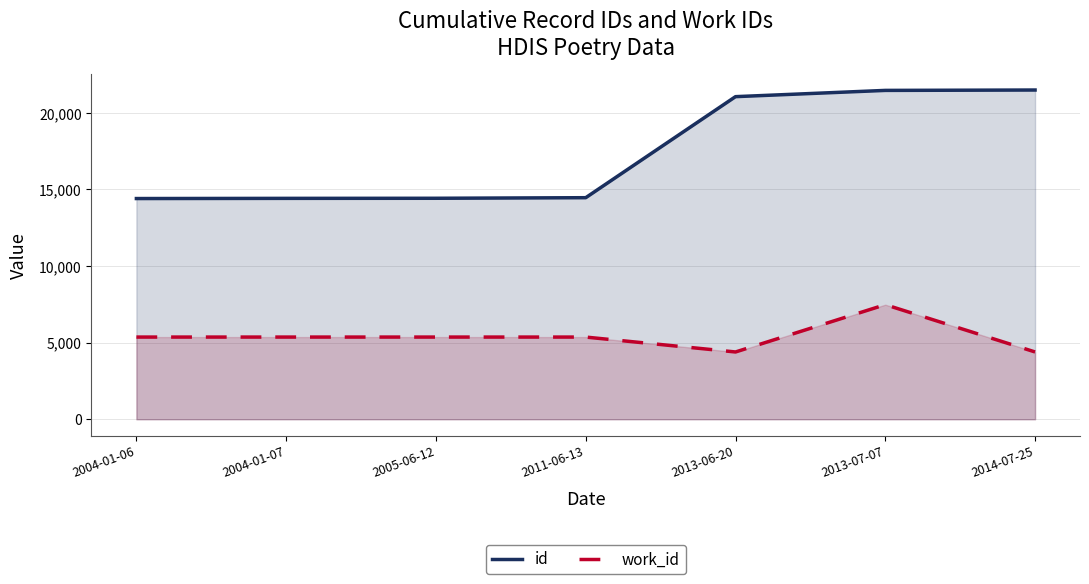

Reading left to right, what are all the values shown in this chart?

id: 14409	14421	14427	14465	21061	21469	21494
work_id: 5366	5366	5366	5366	4393	7481	4394